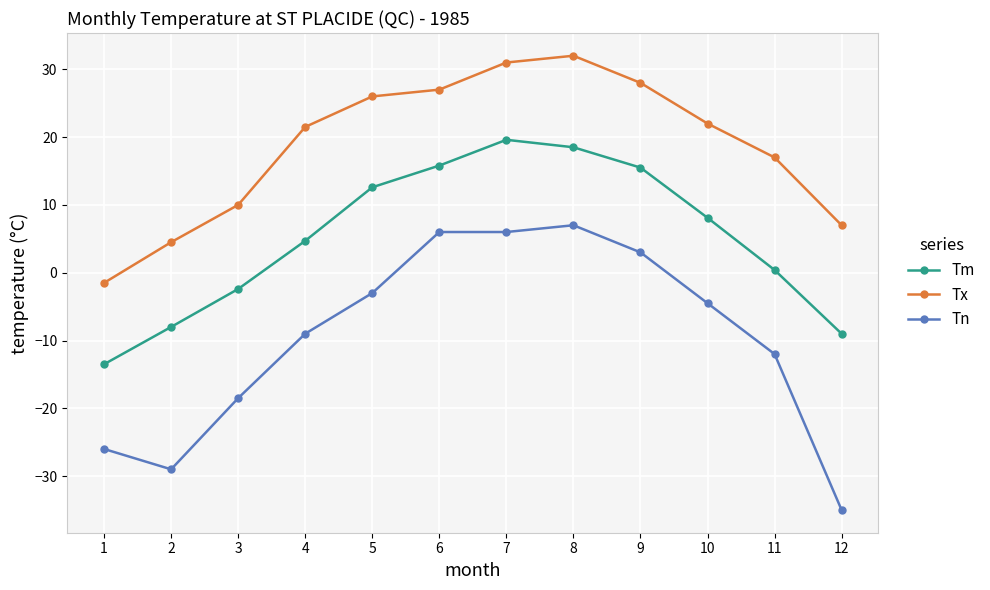

Which series has the largest range (max minus min)?

Tn